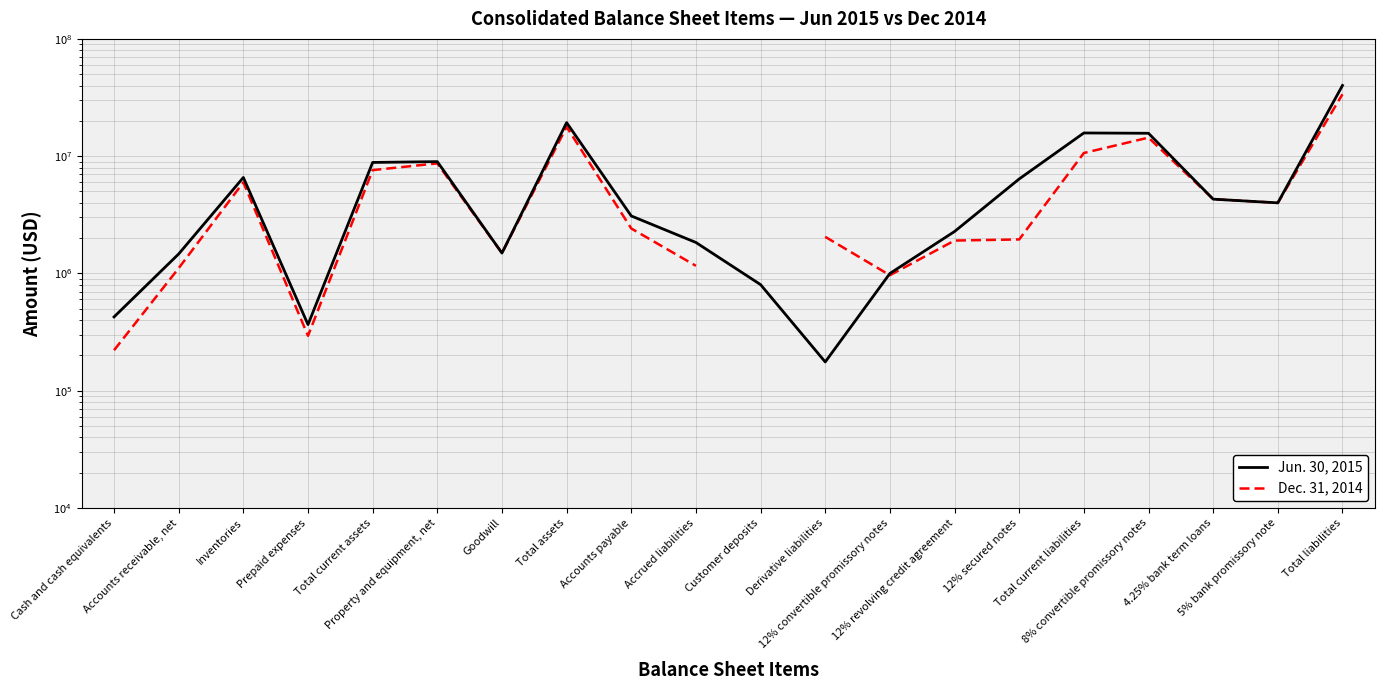

True or false: Jun. 30, 2015 has a value of 406208.3 at Goodwill.

False